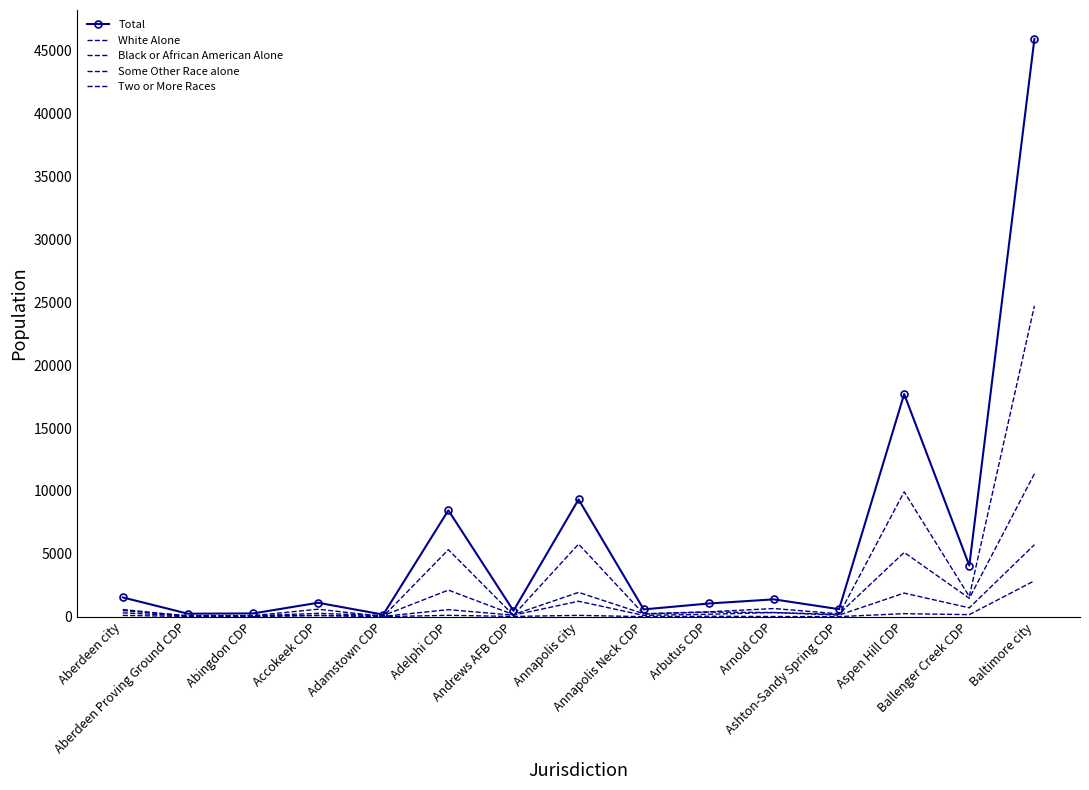

Which series has the largest total across all categories?

Total